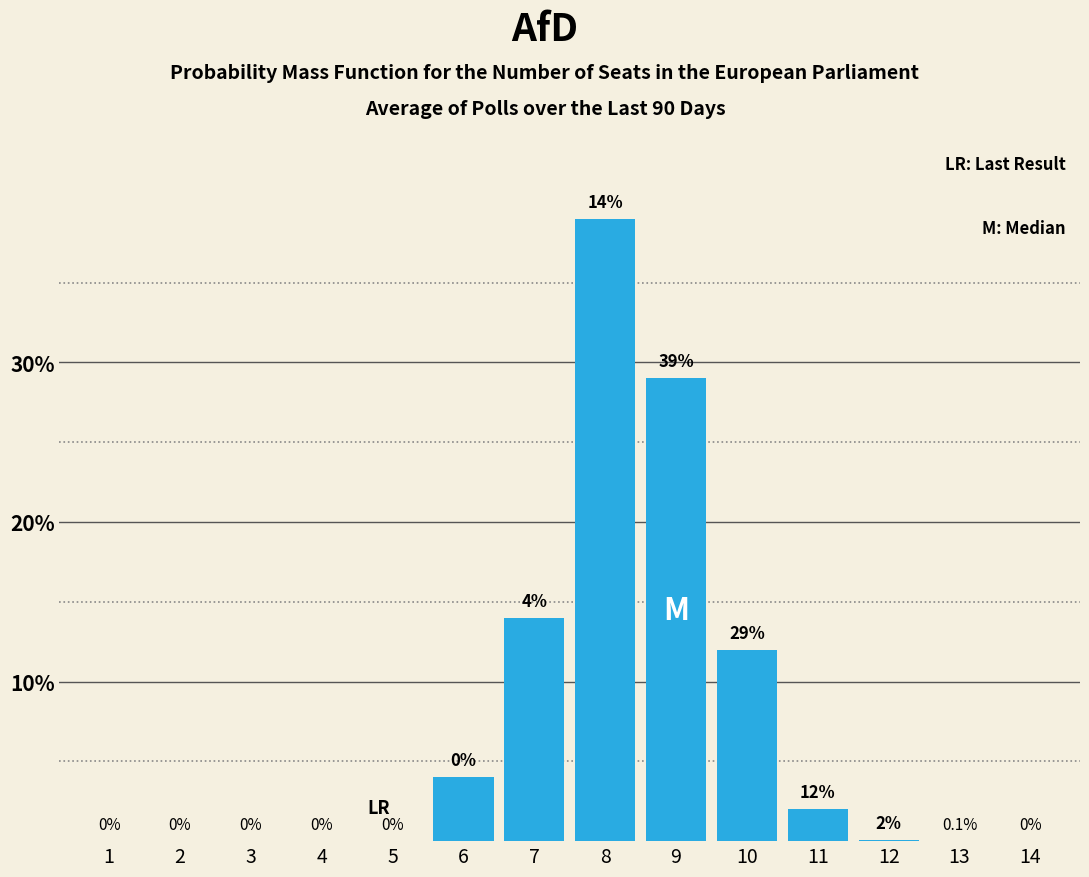

Reading right to left, what are all the values shown in this chart?

14=0.0	13=0.0	12=0.1	11=2.0	10=12.0	9=29.0	8=39.0	7=14.0	6=4.0	5=0.0	4=0.0	3=0.0	2=0.0	1=0.0